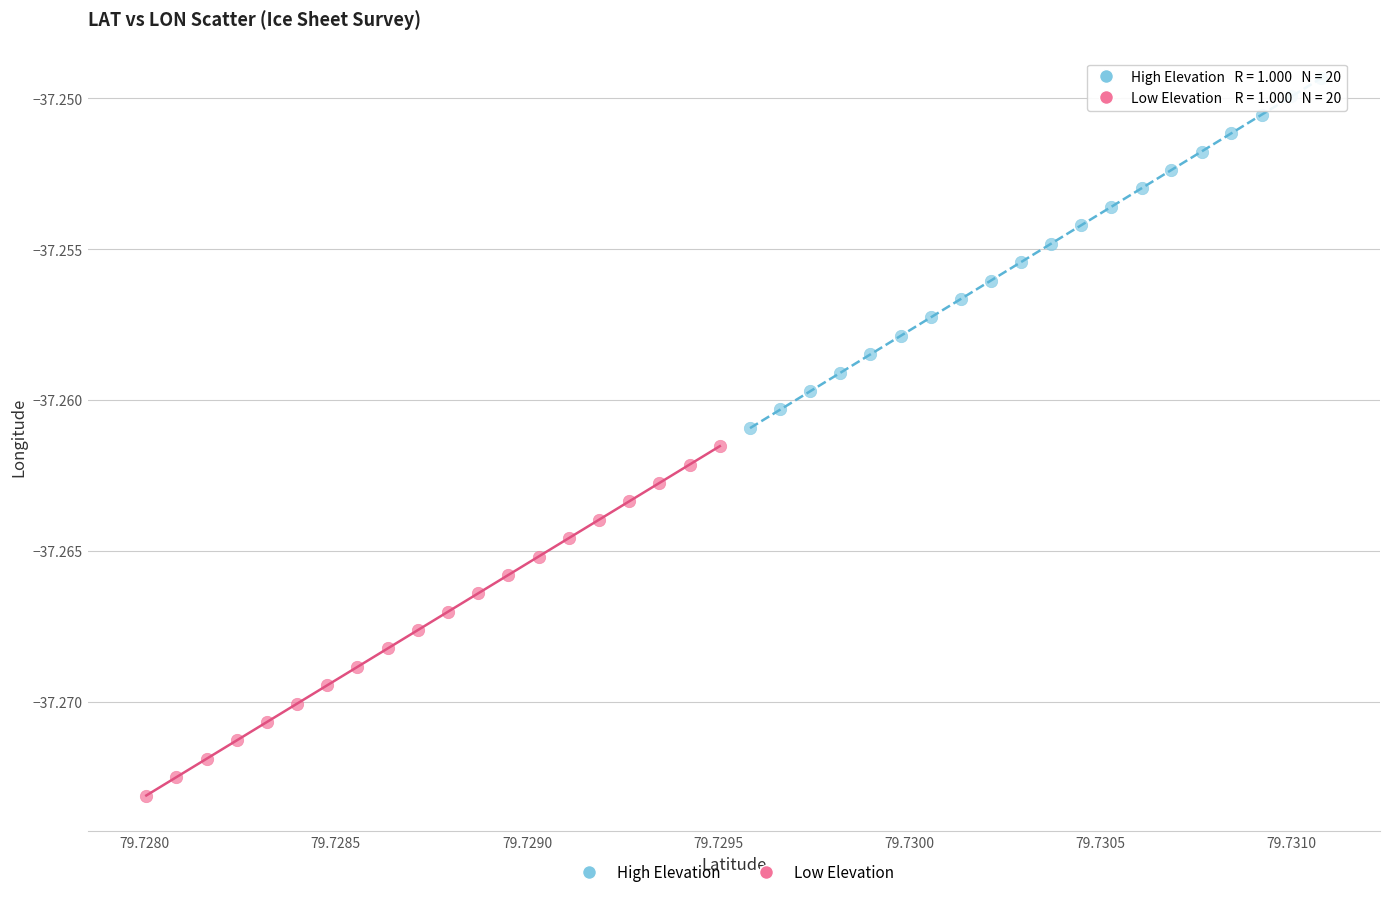

What are all the series names shown in the legend?

High Elevation, Low Elevation